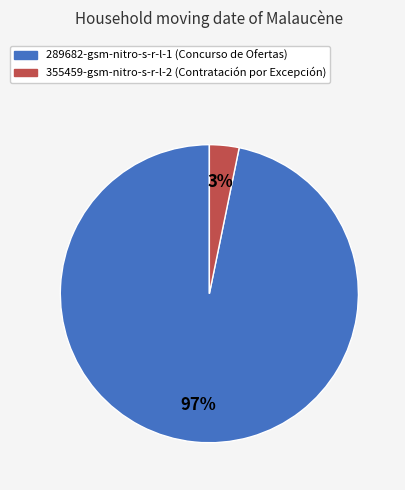

To the nearest percent, what is the difference between the 289682-gsm-nitro-s-r-l-1 and 355459-gsm-nitro-s-r-l-2 slice percentages?

94%